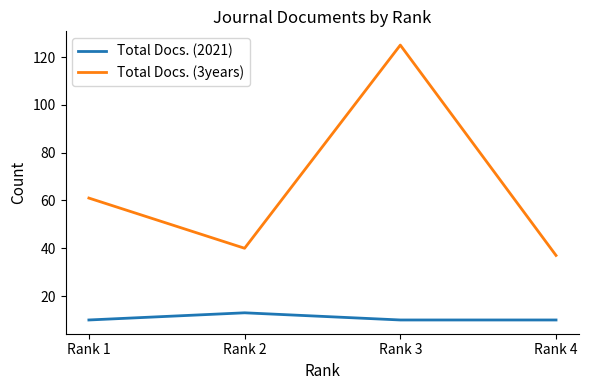

The value of Total Docs. (3years) at Rank 2 is 69. True or false?

False